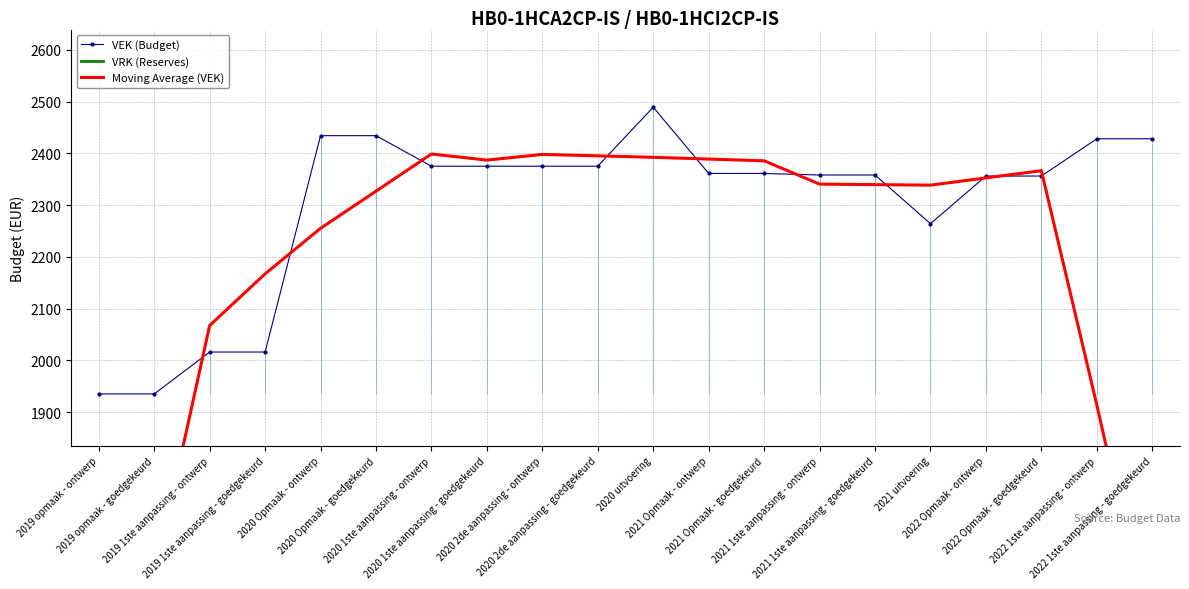

What is the difference between the VEK (Budget) values at 2021 uitvoering and 2020 2de aanpassing - ontwerp?

111